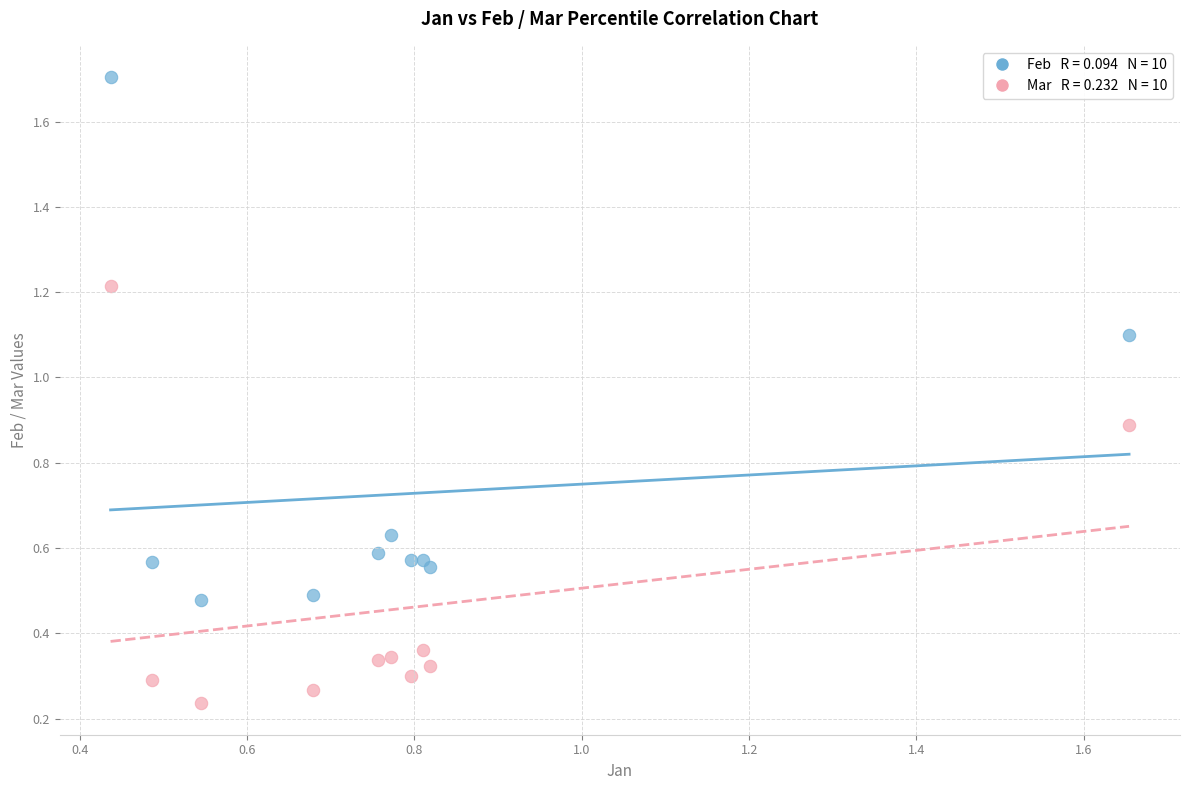

How many data points are displayed?

20